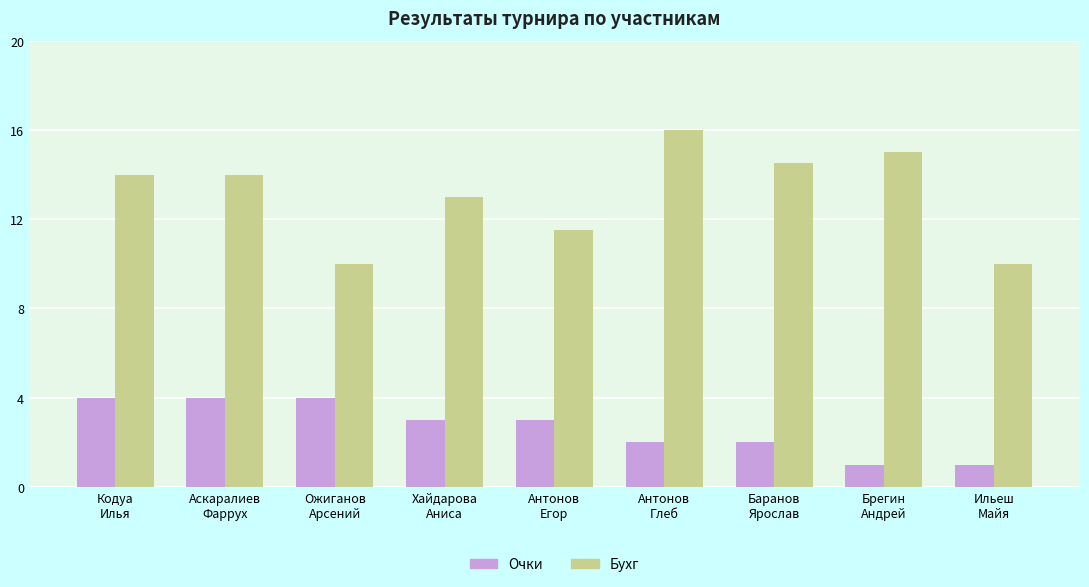

True or false: Бухг has a value of 18.7 at Аскаралиев
Фаррух.

False